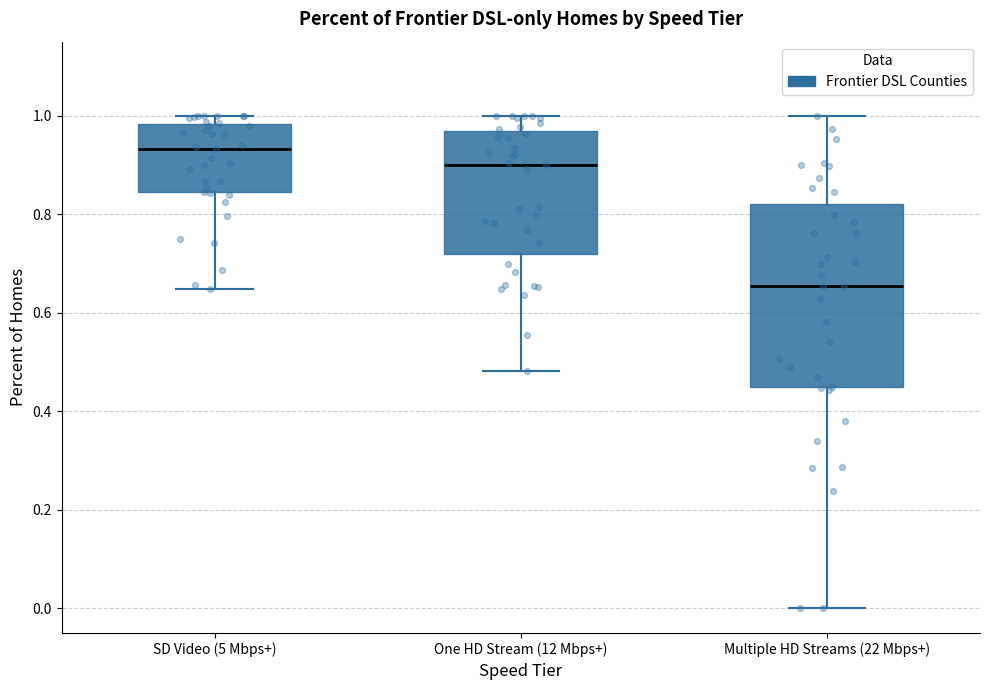

Which box is the tallest, from its lower edge to its upper edge?

Multiple HD Streams (22 Mbps+)